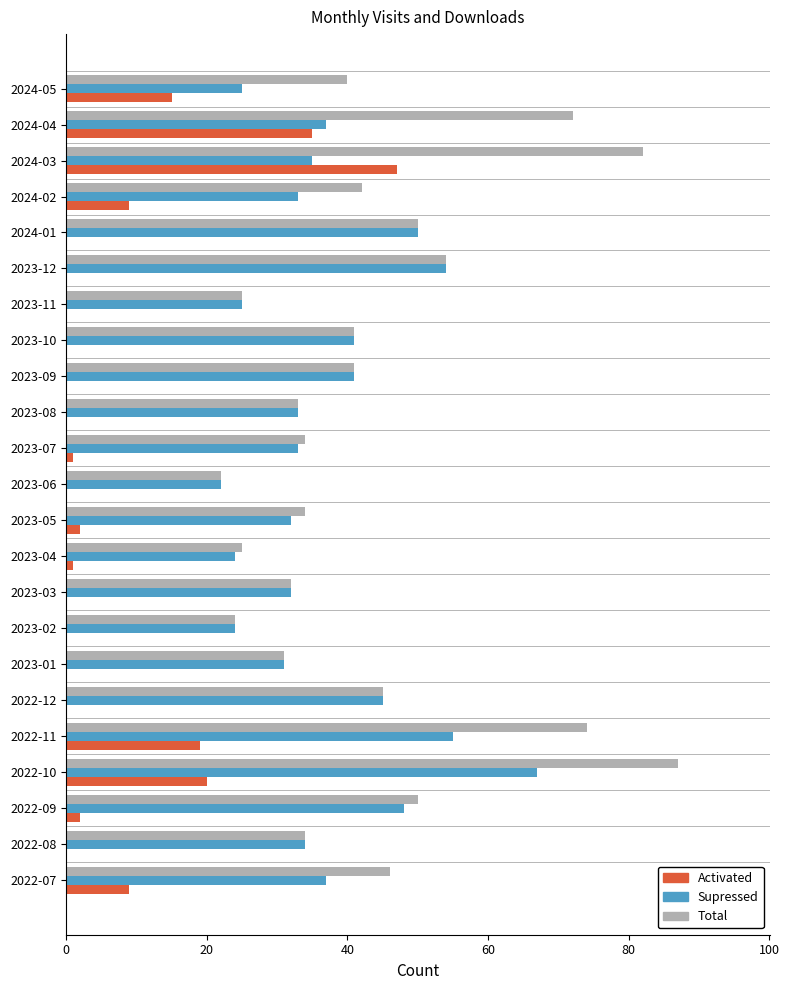

Which series has the largest total across all categories?

Total